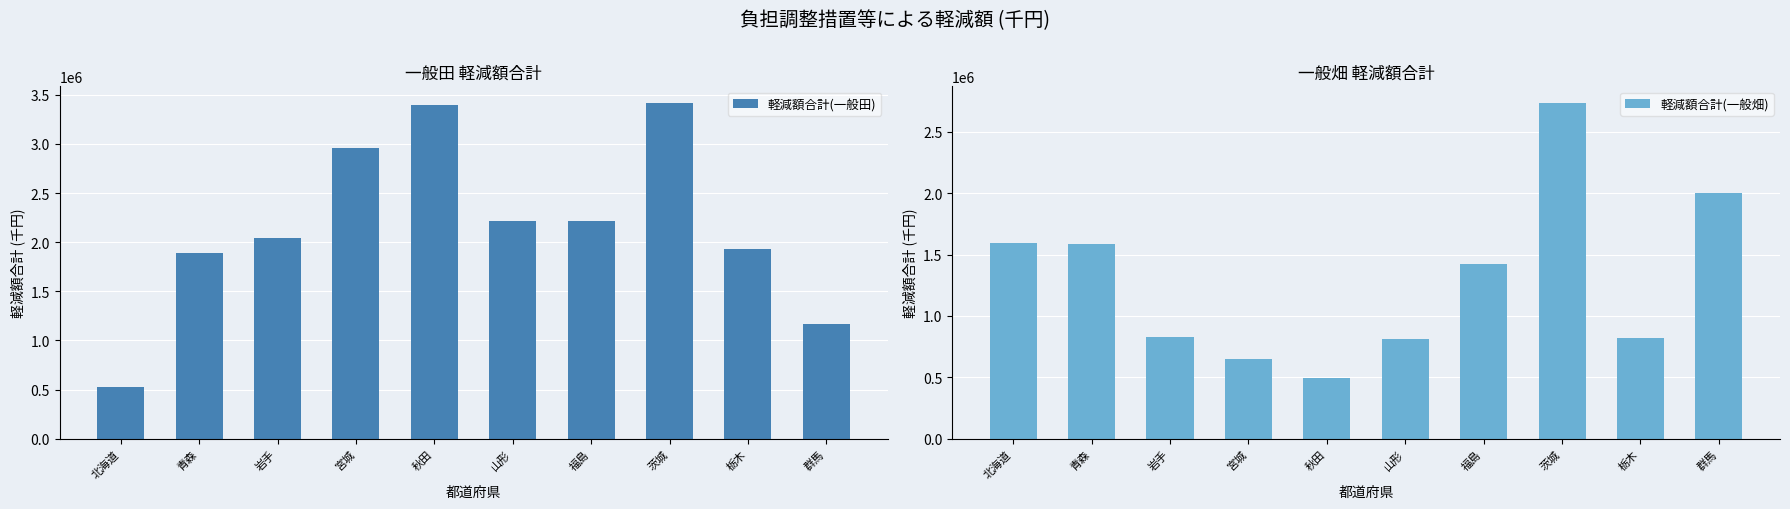

List the series in order of their overall mean, lowest first.

軽減額合計(一般畑), 軽減額合計(一般田)